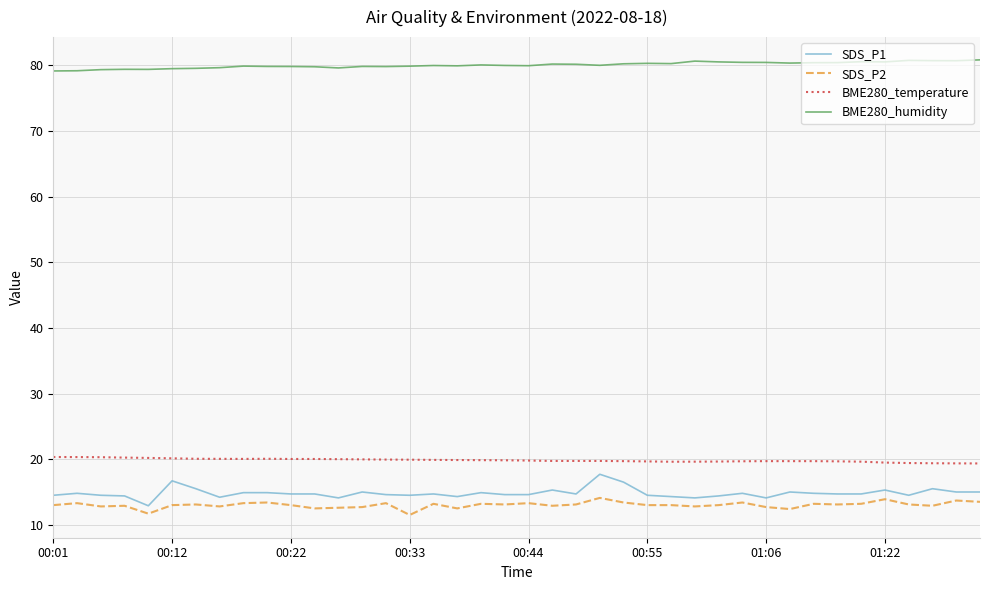

True or false: SDS_P2 and BME280_temperature cross at least once.

False